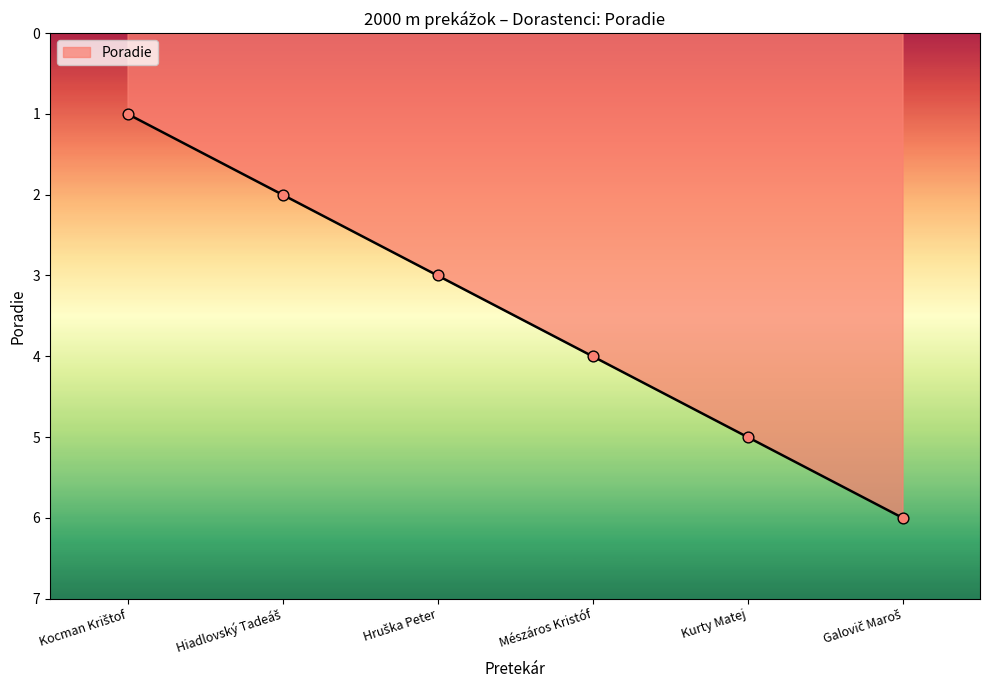

The chart shows a value of 5 at Kurty Matej. True or false?

True